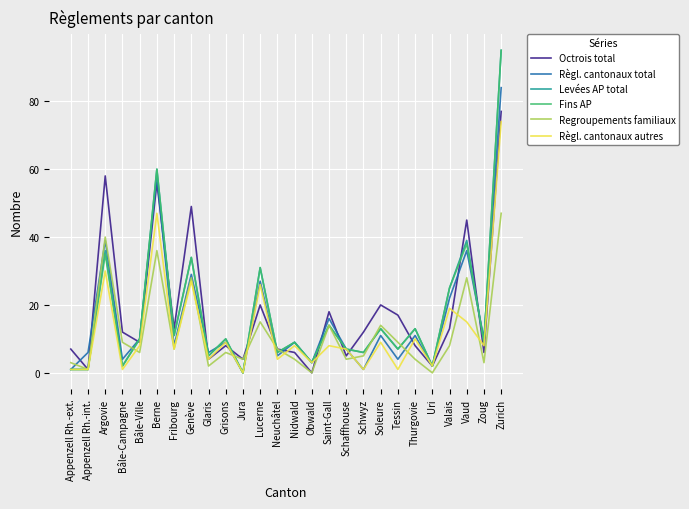

What is the greatest value displayed?

95